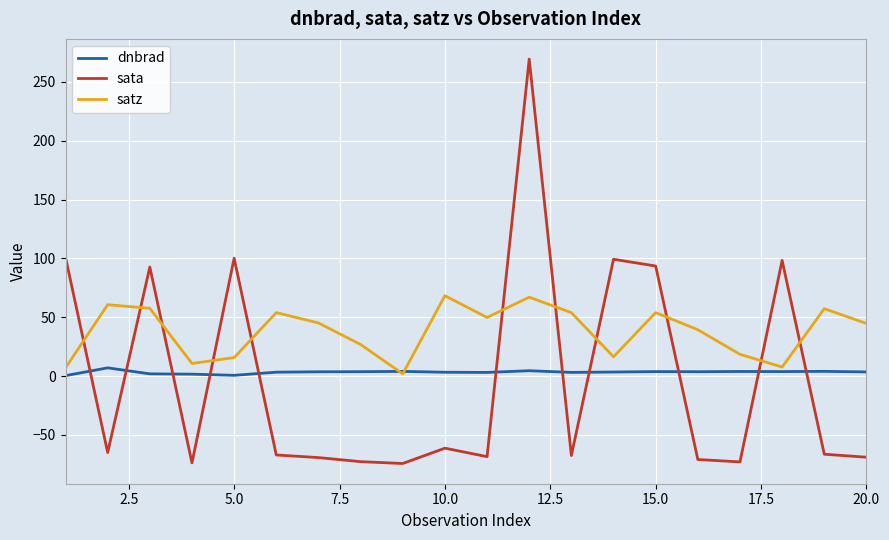

Does the chart have visible grid lines?

Yes